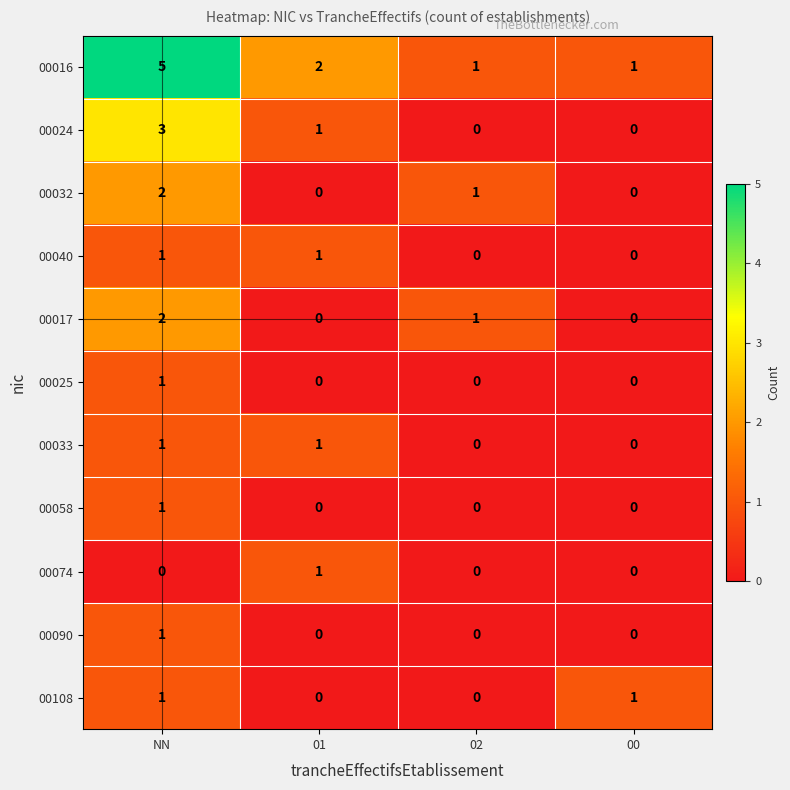

Which category has the highest value across all series?

NN